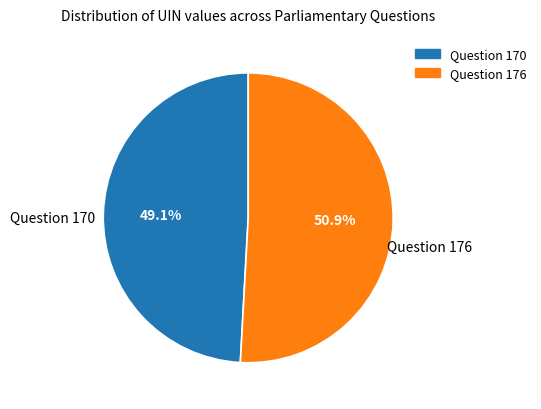

Count the number of slices in the pie.

2